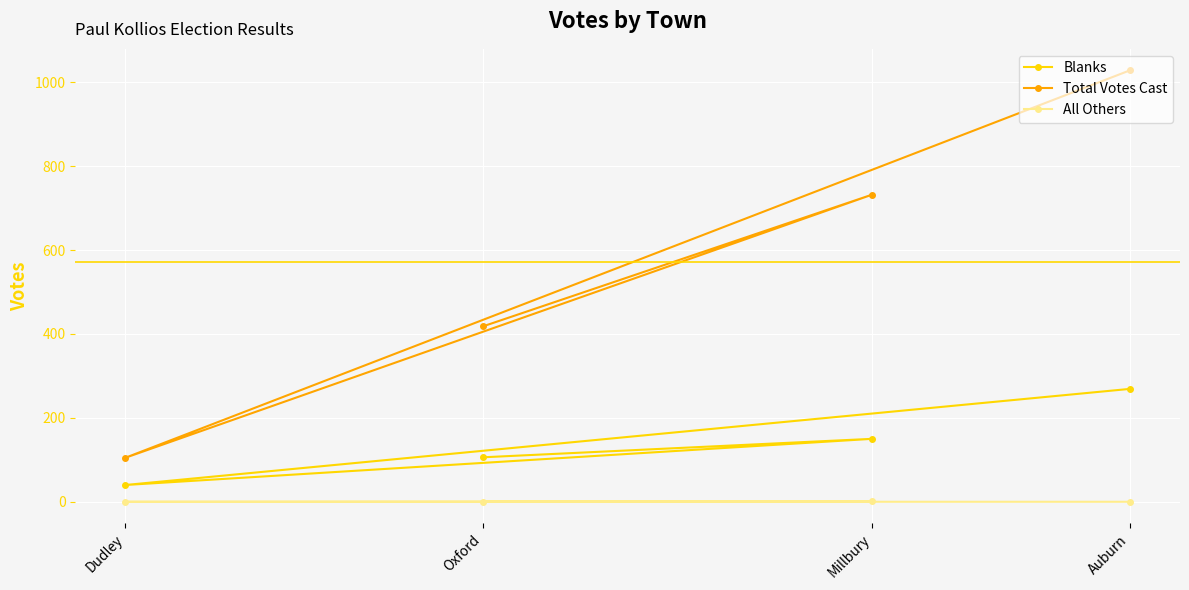

What is the total value across all series at Millbury?

883